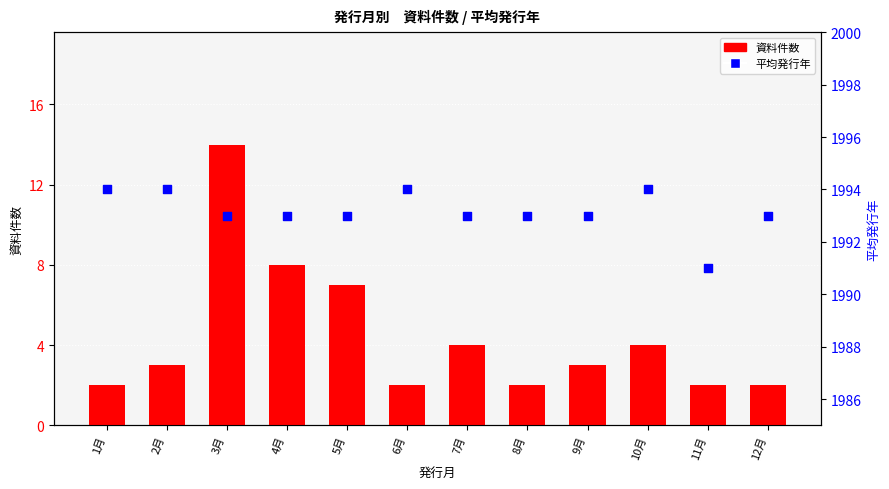

What is the total value across all series at 9月?

1996